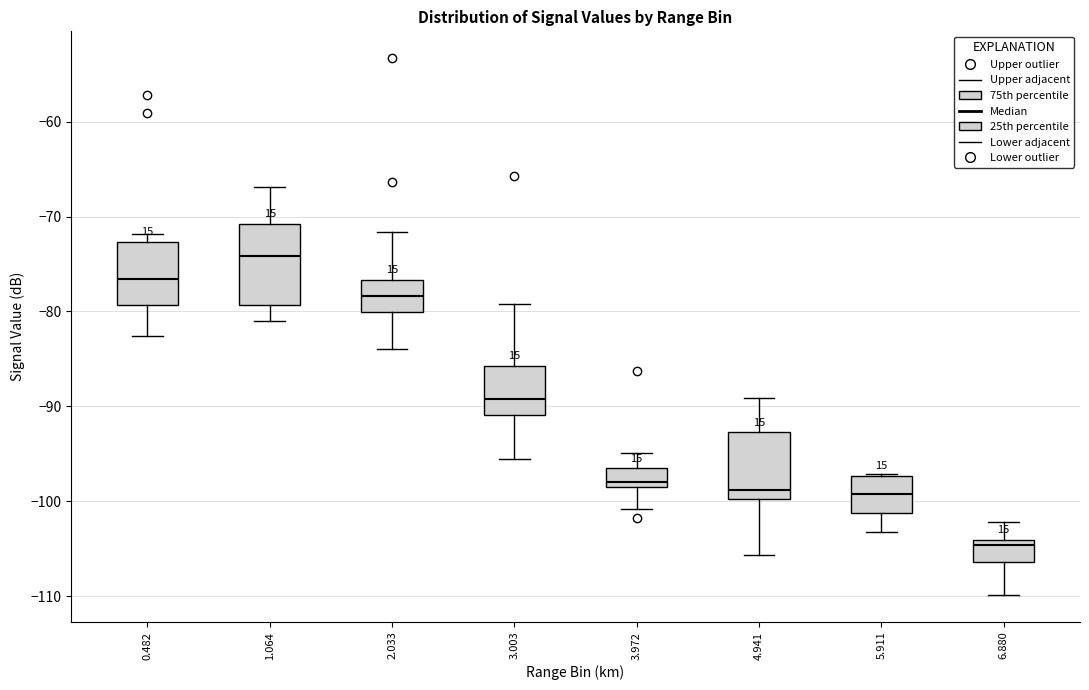

Reading left to right, transcribe this box plot: for each box, give where its median line is, the range the box spans, and where its two whiskers end, as read against the y-axis. The values are not printed on the chart, so give them approximately, as read against the axis.

0.482: median -77, box -79 to -73, whiskers -83 to -72
1.064: median -74, box -79 to -71, whiskers -81 to -67
2.033: median -78, box -80 to -77, whiskers -84 to -72
3.003: median -89, box -91 to -86, whiskers -95 to -79
3.972: median -98, box -99 to -97, whiskers -101 to -95
4.941: median -99, box -100 to -93, whiskers -106 to -89
5.911: median -99, box -101 to -97, whiskers -103 to -97
6.880: median -105, box -106 to -104, whiskers -110 to -102